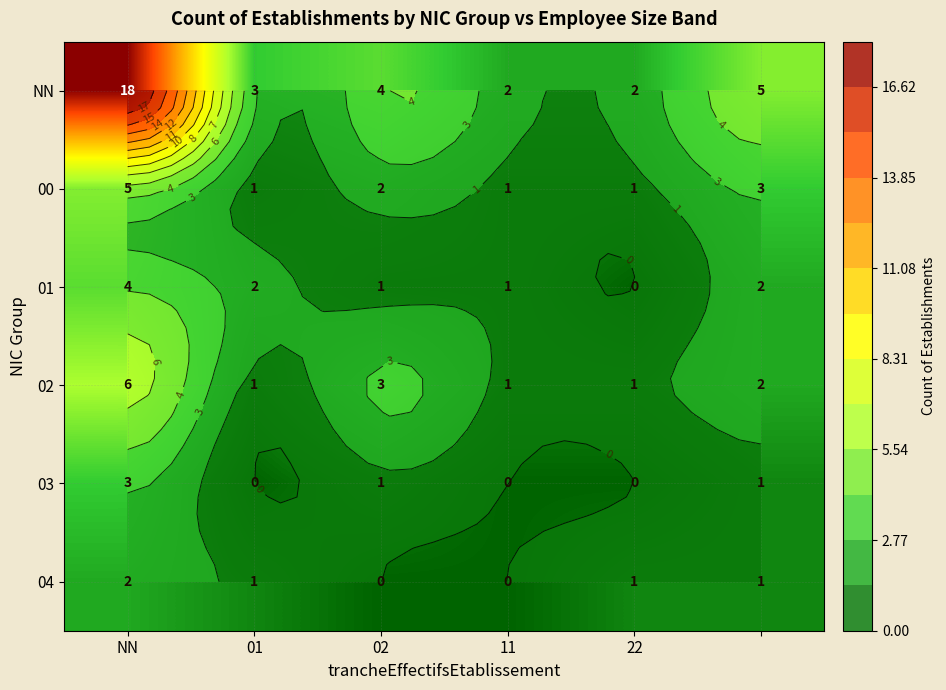

Which label corresponds to the largest value in the chart?

NN